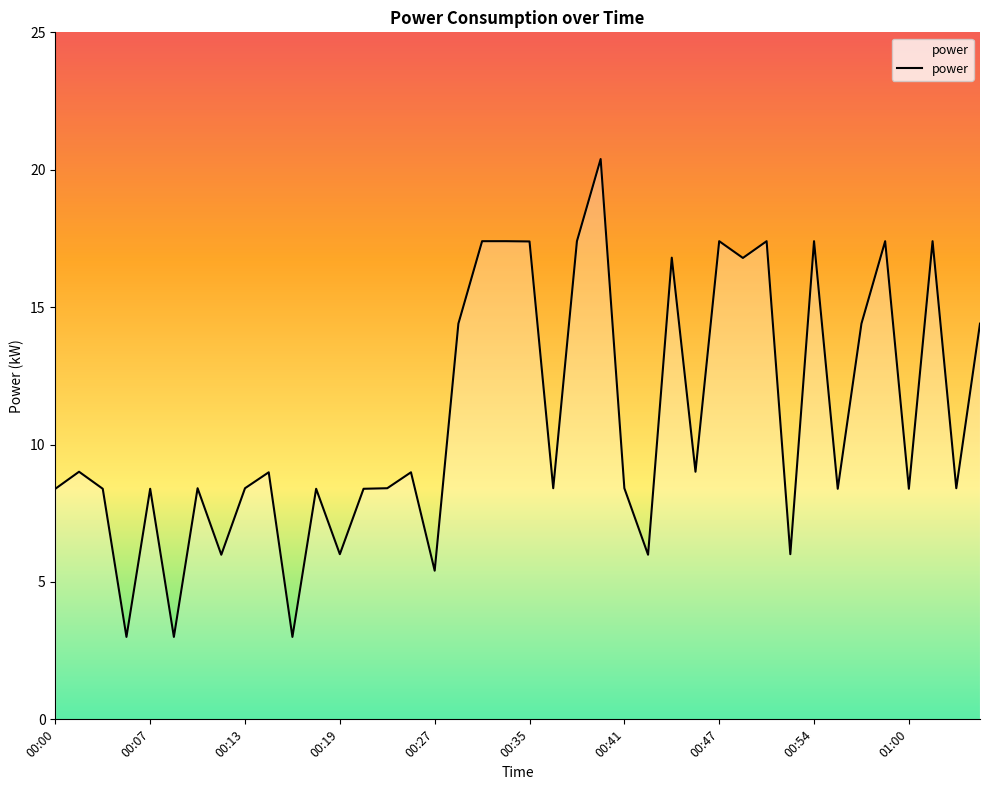

What is the difference between the maximum and minimum values?

17.4